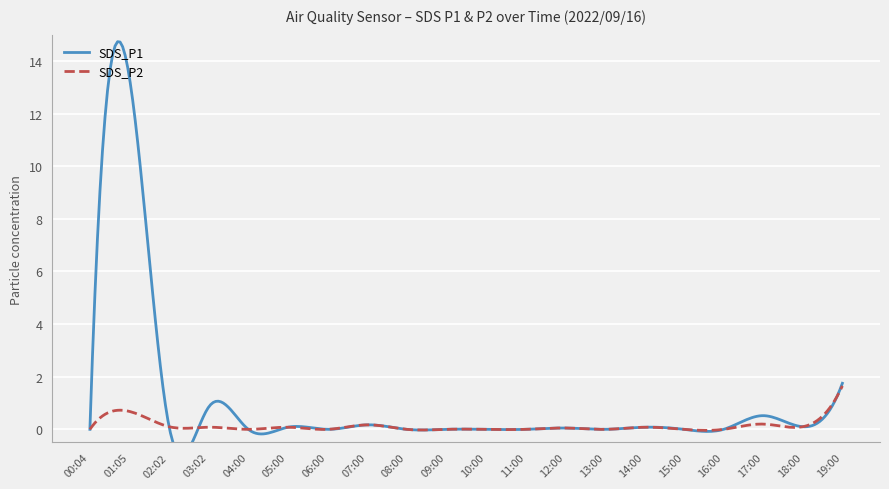

Which series changed the most between 08:00 and 18:00?

SDS_P1